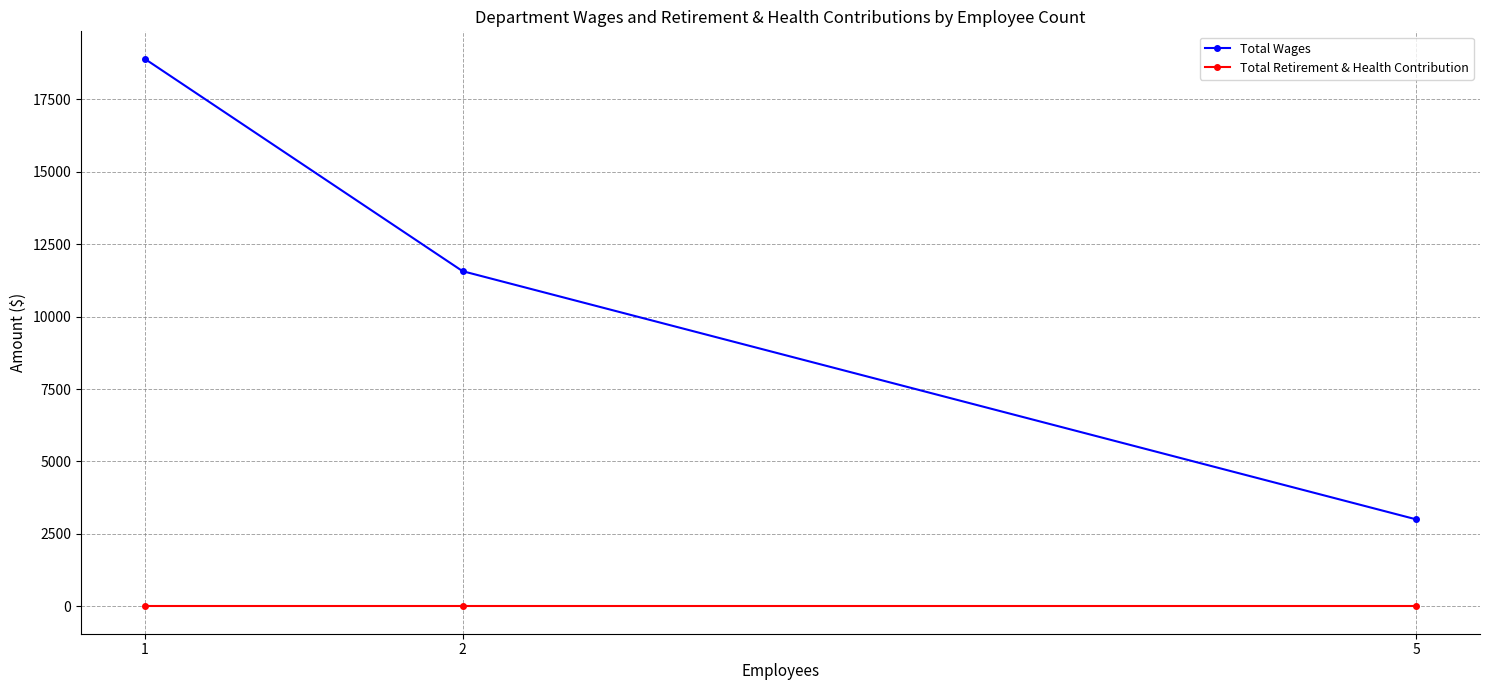

List the series in order of their overall mean, lowest first.

Total Retirement & Health Contribution, Total Wages